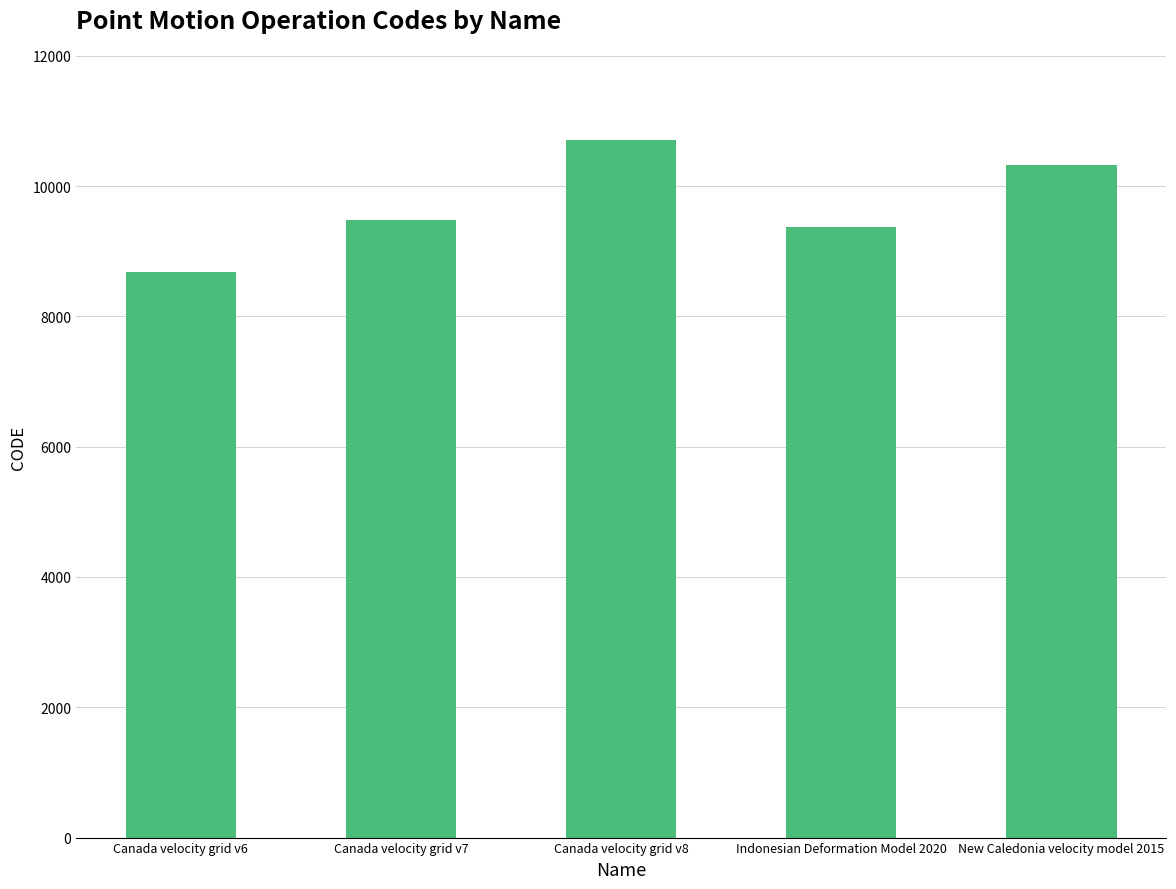

List the labels in order of value, smallest first.

Canada velocity grid v6, Indonesian Deformation Model 2020, Canada velocity grid v7, New Caledonia velocity model 2015, Canada velocity grid v8